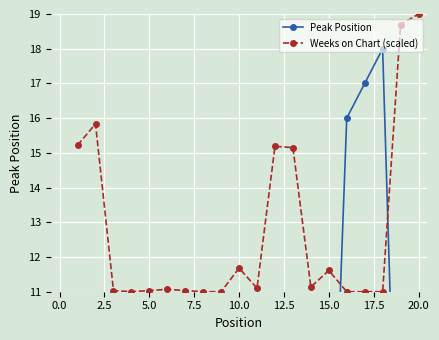

The value of Weeks on Chart (scaled) at 10.0 is 7.5. True or false?

False